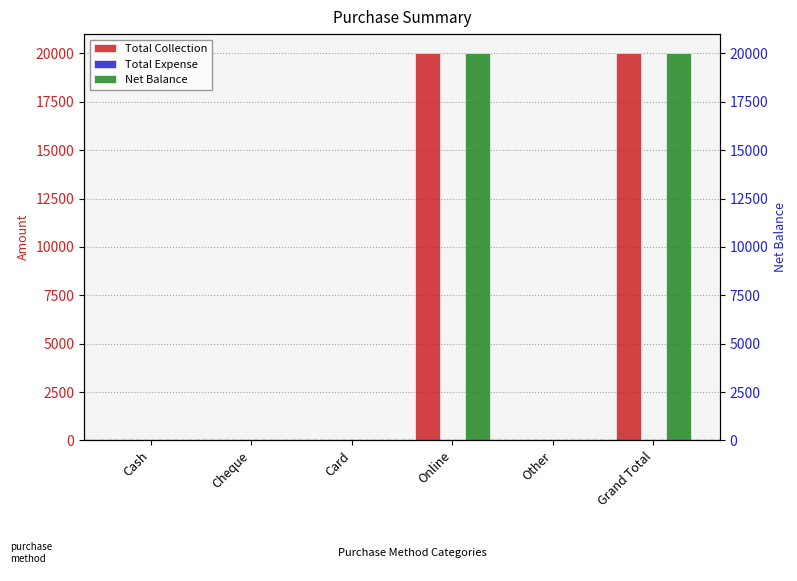

How many bars are there in total?

18